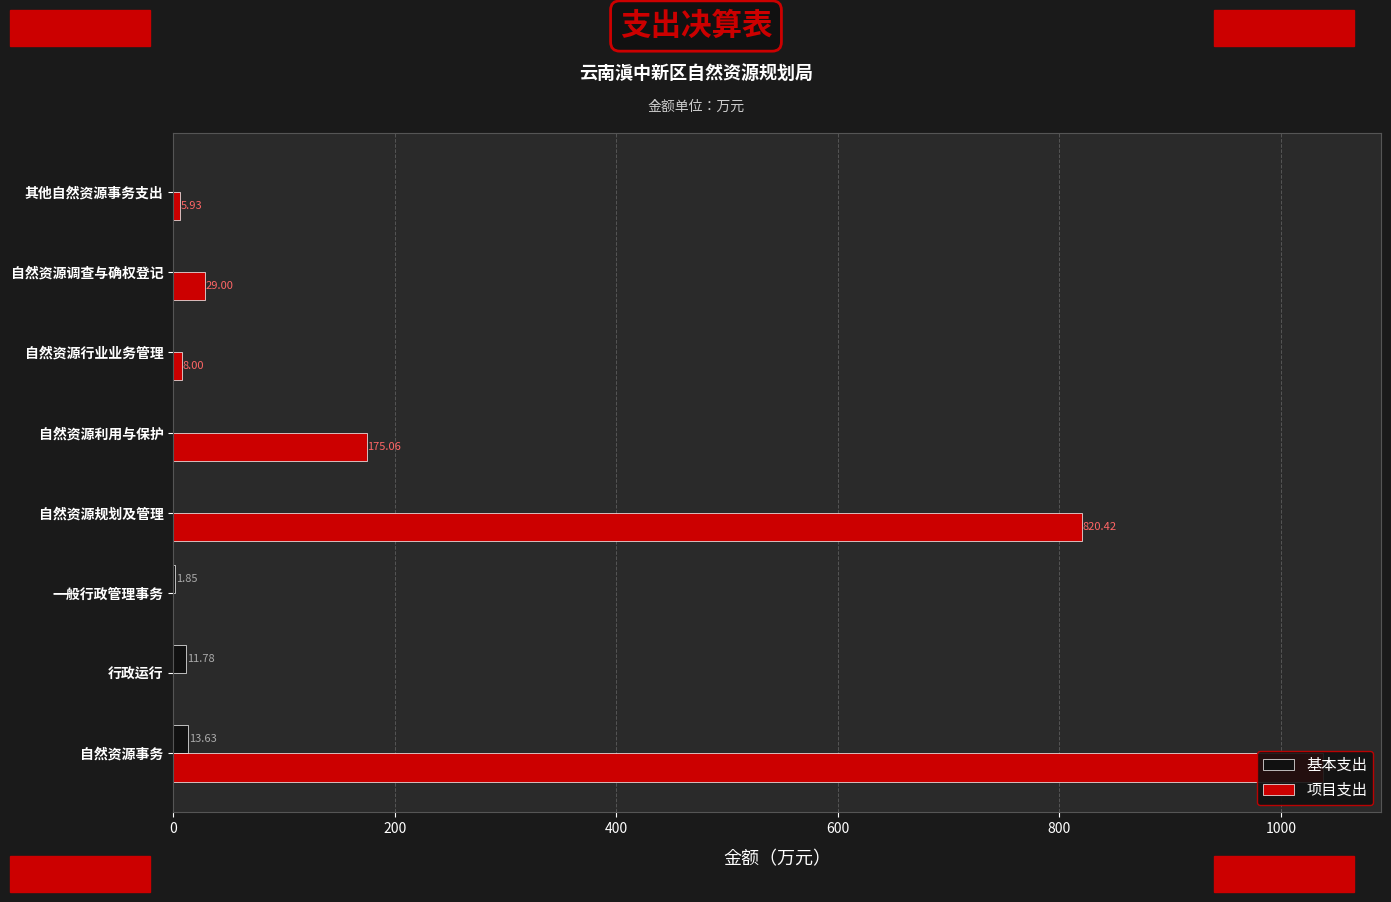

What is the difference between the second highest and minimum values in the 项目支出 series?

820.4